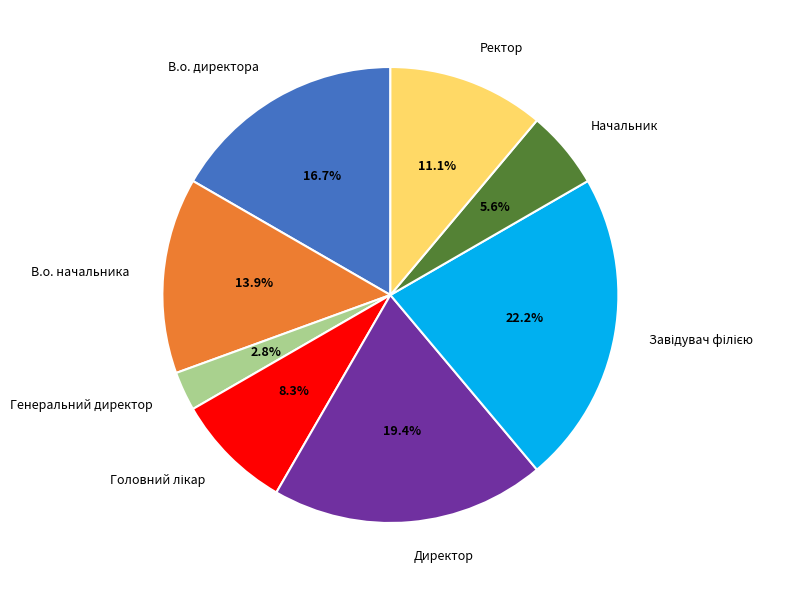

Between Ректор and Директор, which is larger?

Директор